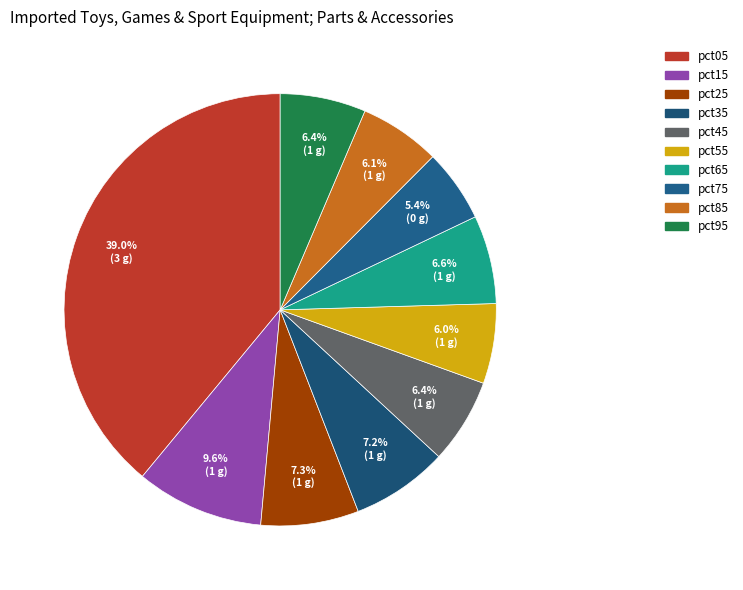

Which slice is the largest?

pct05